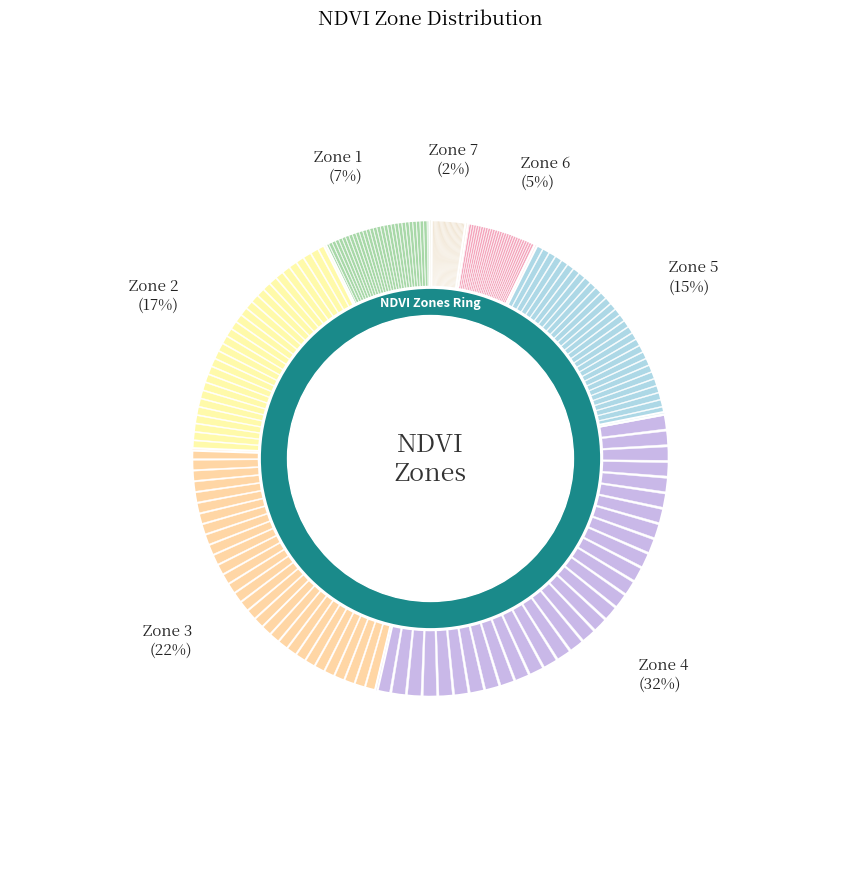

Do Zone 3 and Zone 7 together represent more than half of the pie?

No